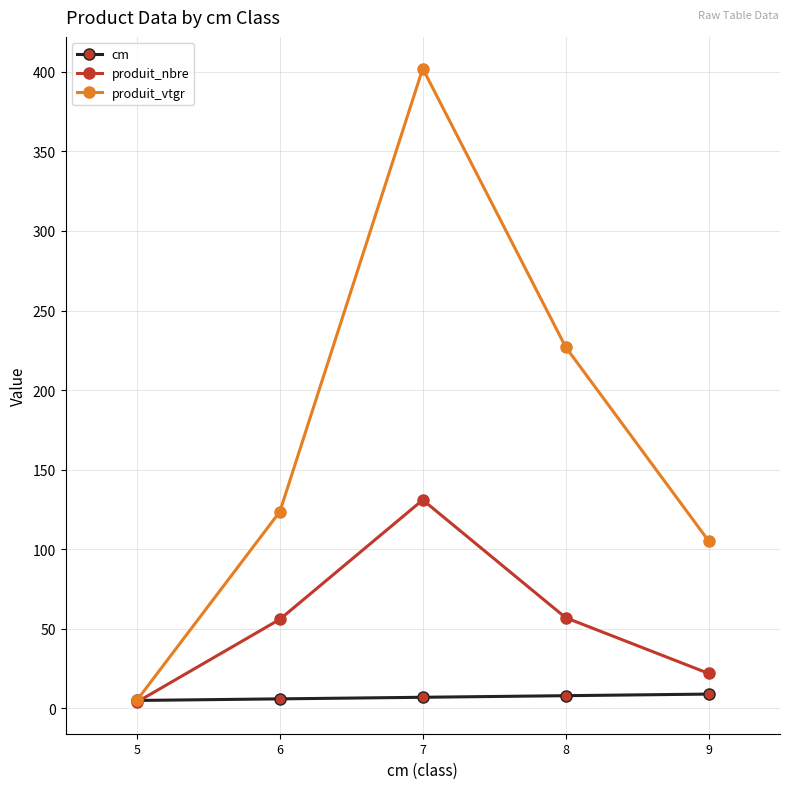

What is the value of the cm point at the 5th from the left?

9.0